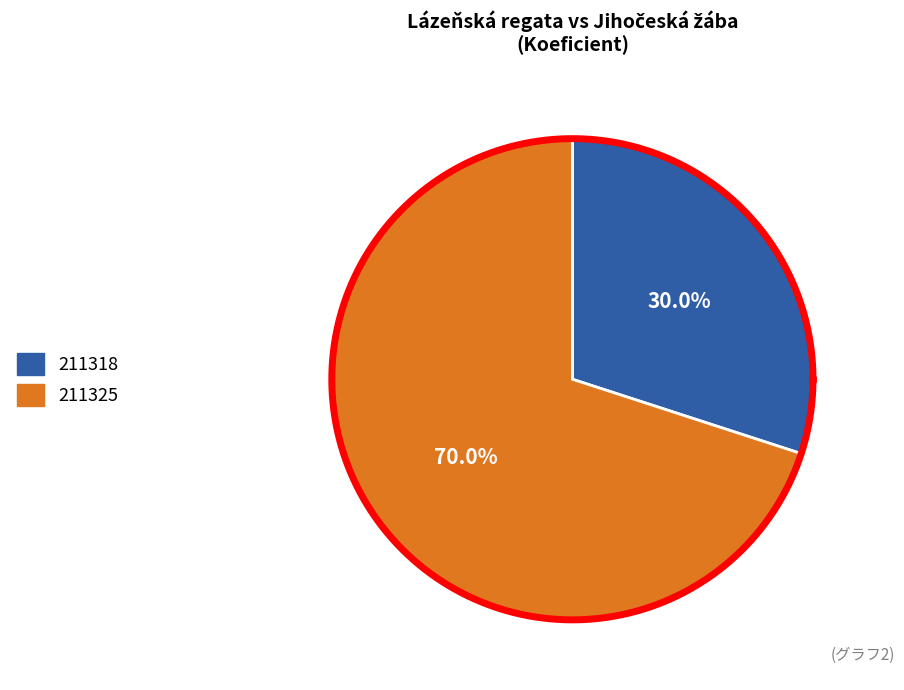

What is the smallest slice in the pie chart?

211318